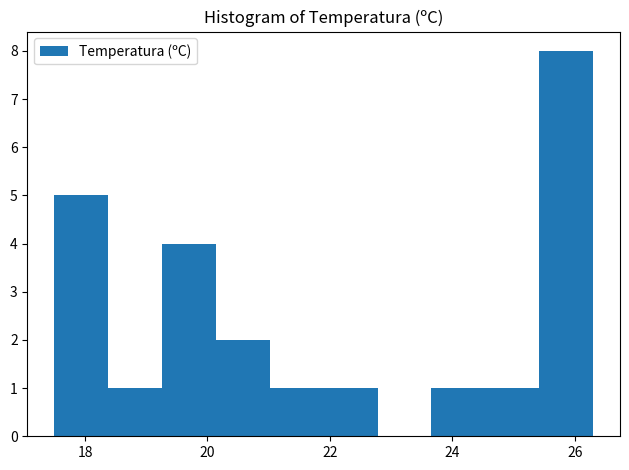

Reading left to right, transcribe this chart: for each bar, give the range it covers on the x-axis and its height. Neither the bar edges nor the heights are printed on the chart, so give them approximately, as read against the axes.

17.50 to 18.38: 5
18.38 to 19.26: 1
19.26 to 20.14: 4
20.14 to 21.02: 2
21.02 to 21.90: 1
21.90 to 22.78: 1
22.78 to 23.66: 0
23.66 to 24.54: 1
24.54 to 25.42: 1
25.42 to 26.30: 8